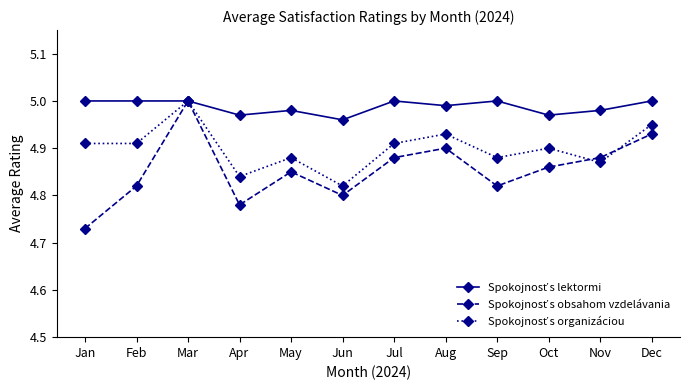

At which category does the chart reach its minimum across all series?

Jan